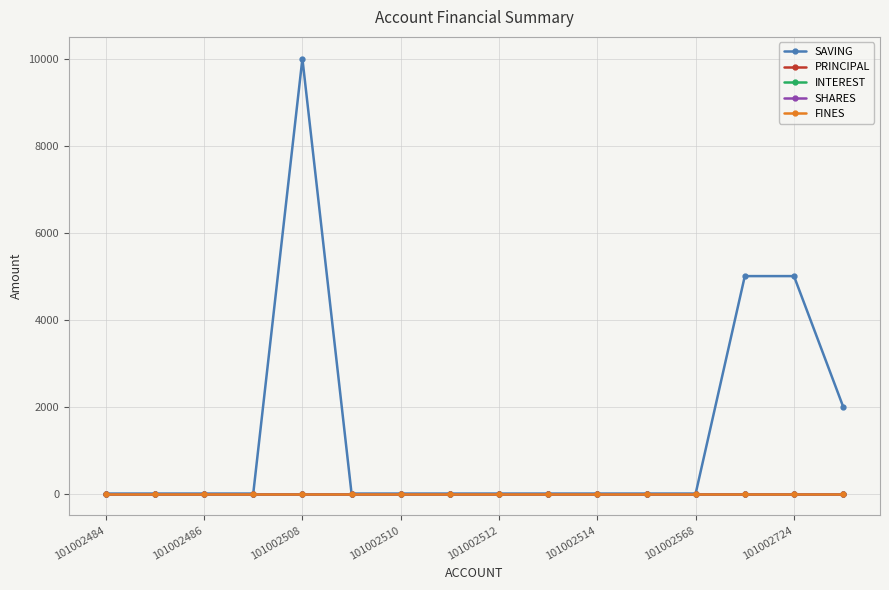

Does the chart have visible grid lines?

Yes